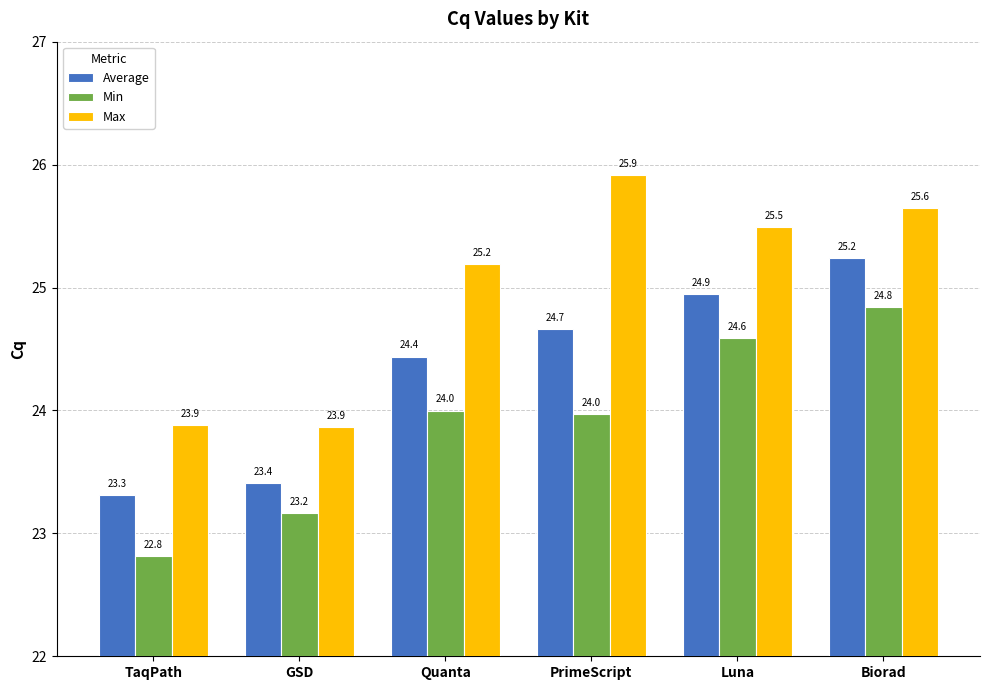

What position from the left is Biorad?

6